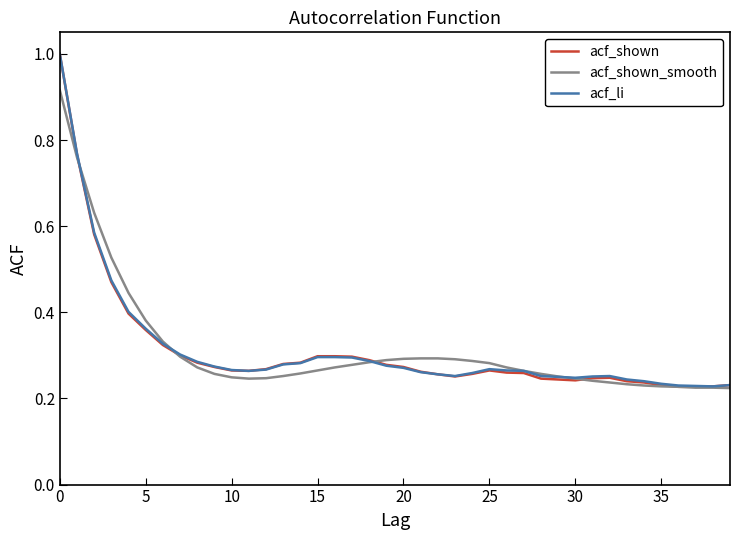

Which series has the largest range (max minus min)?

acf_shown